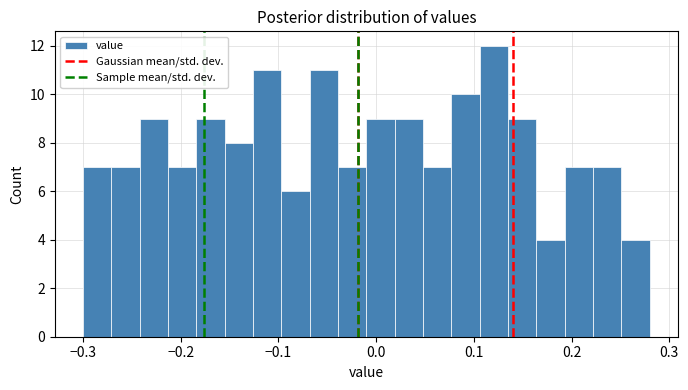

Around what value on the x-axis is the tallest bar? Give the approximate position of its centre, as read against the axis.

0.12